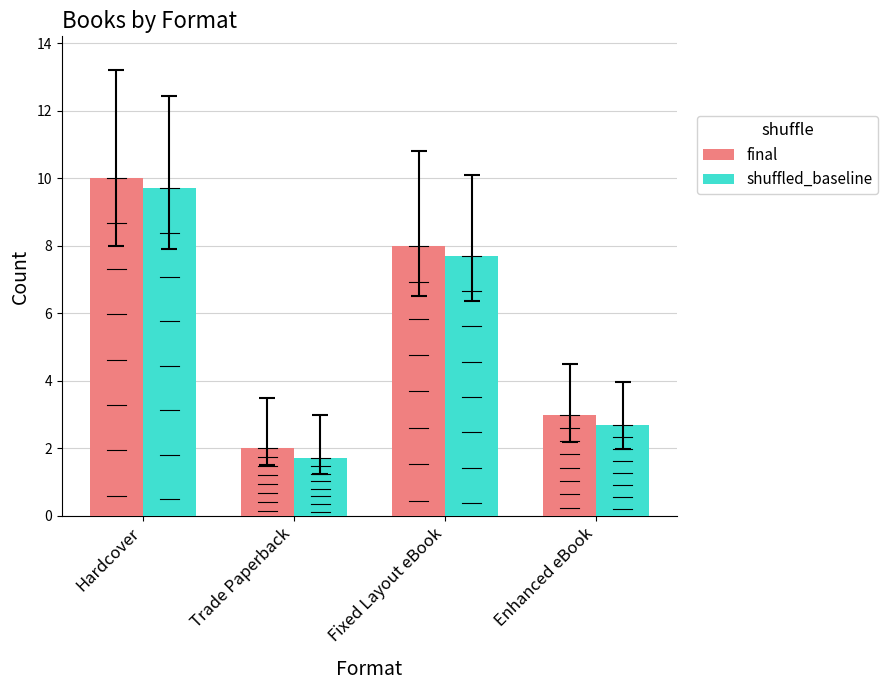

Is it true that shuffled_baseline equals 2.7 at Trade Paperback?

False